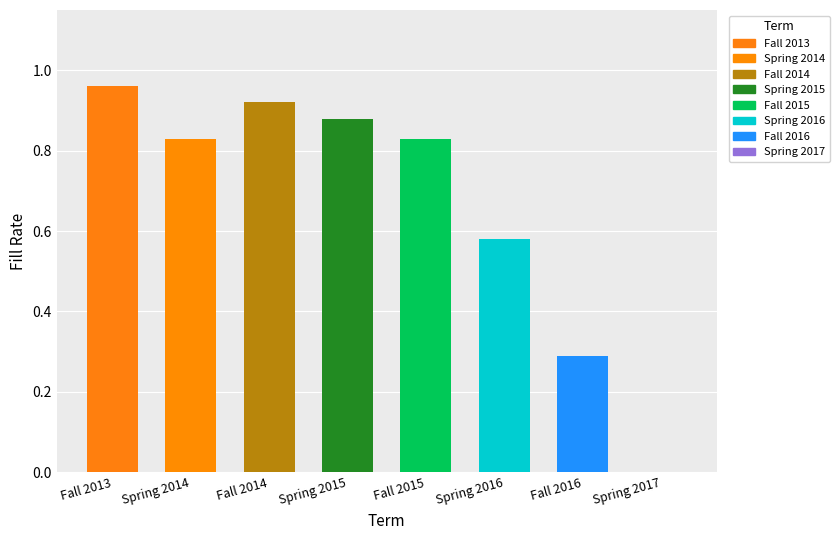

True or false: the data shows -0.4 at Spring 2017.

False